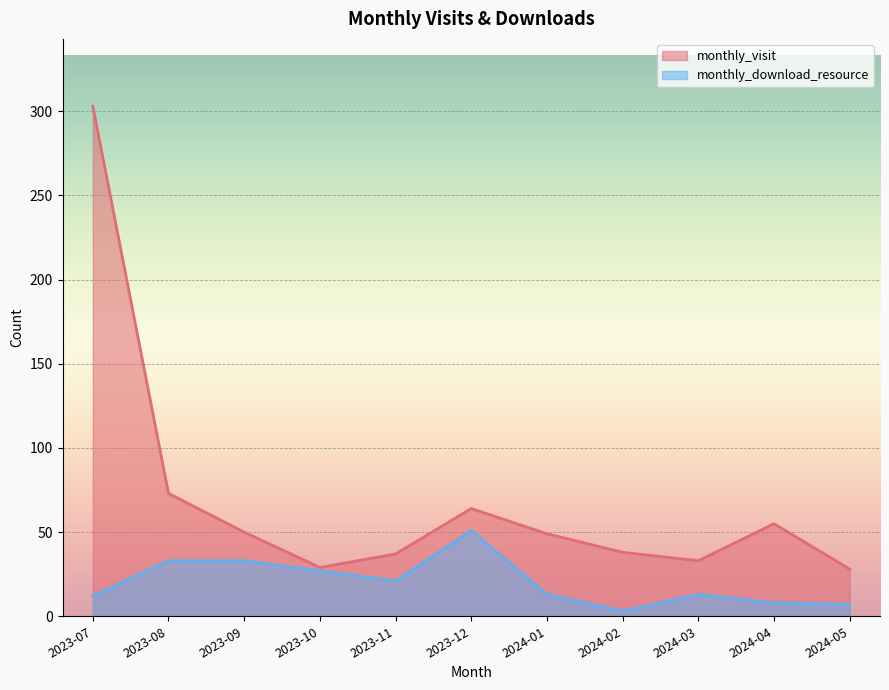

True or false: monthly_visit has more than 0 points higher than both neighbors.

True